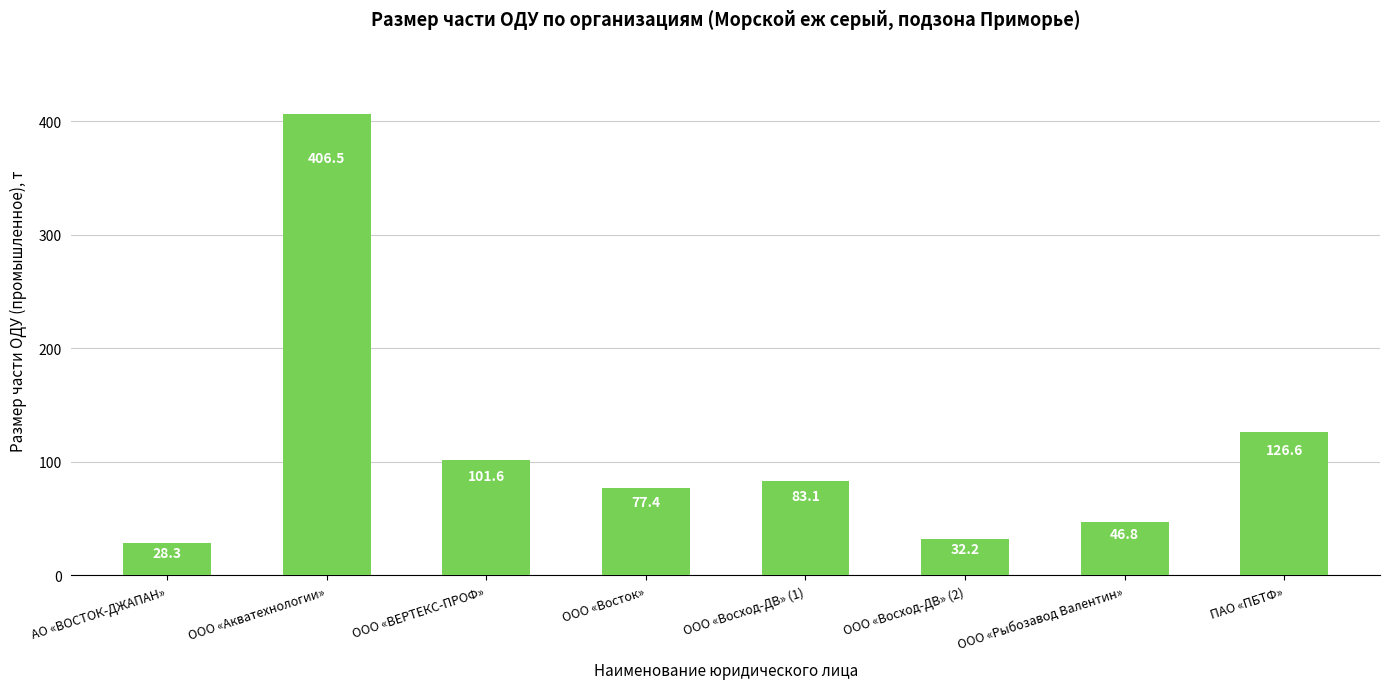

What is the change in value from ООО «Акватехнологии» to ООО «ВЕРТЕКС-ПРОФ»?

-304.9